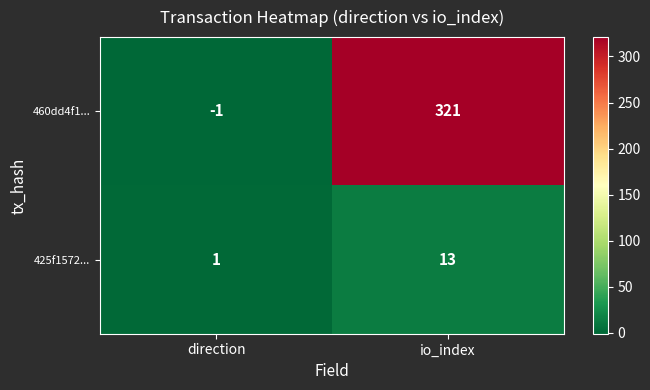

Which label corresponds to the smallest value in the chart?

direction